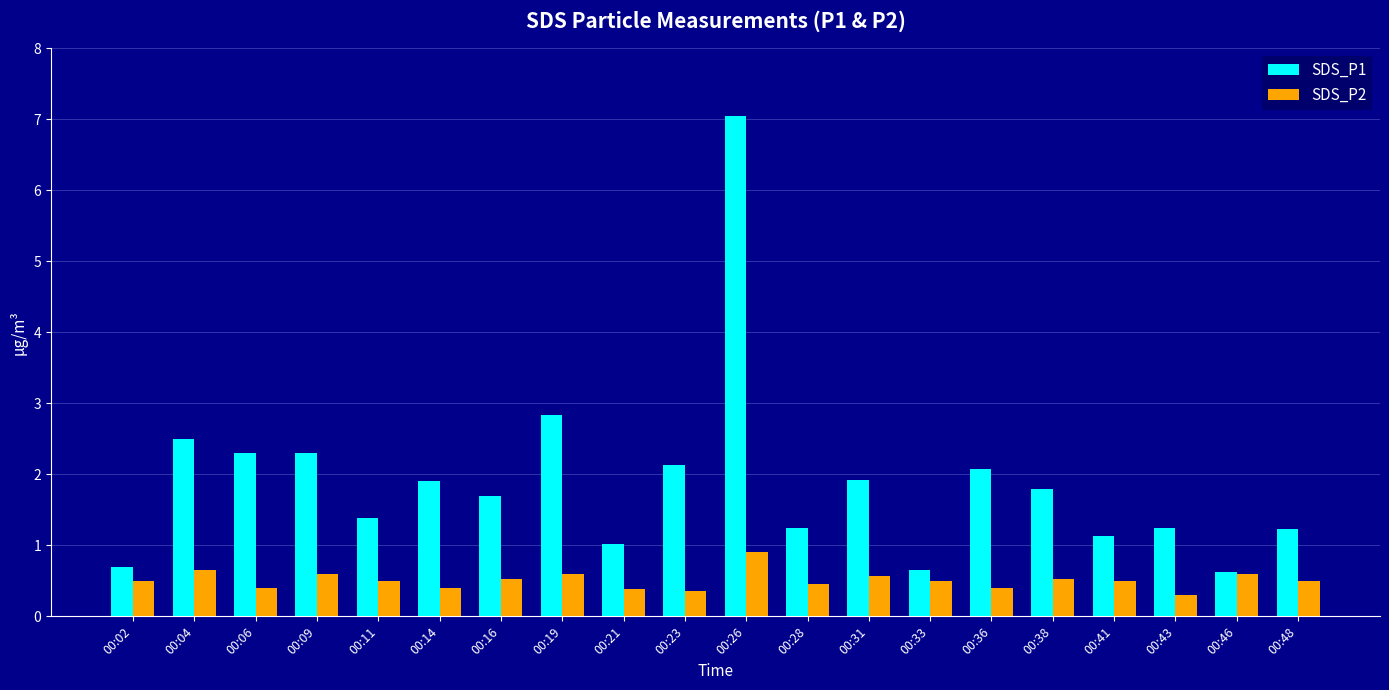

What is the sum of the SDS_P2 values at 00:14 and 00:06?

0.8